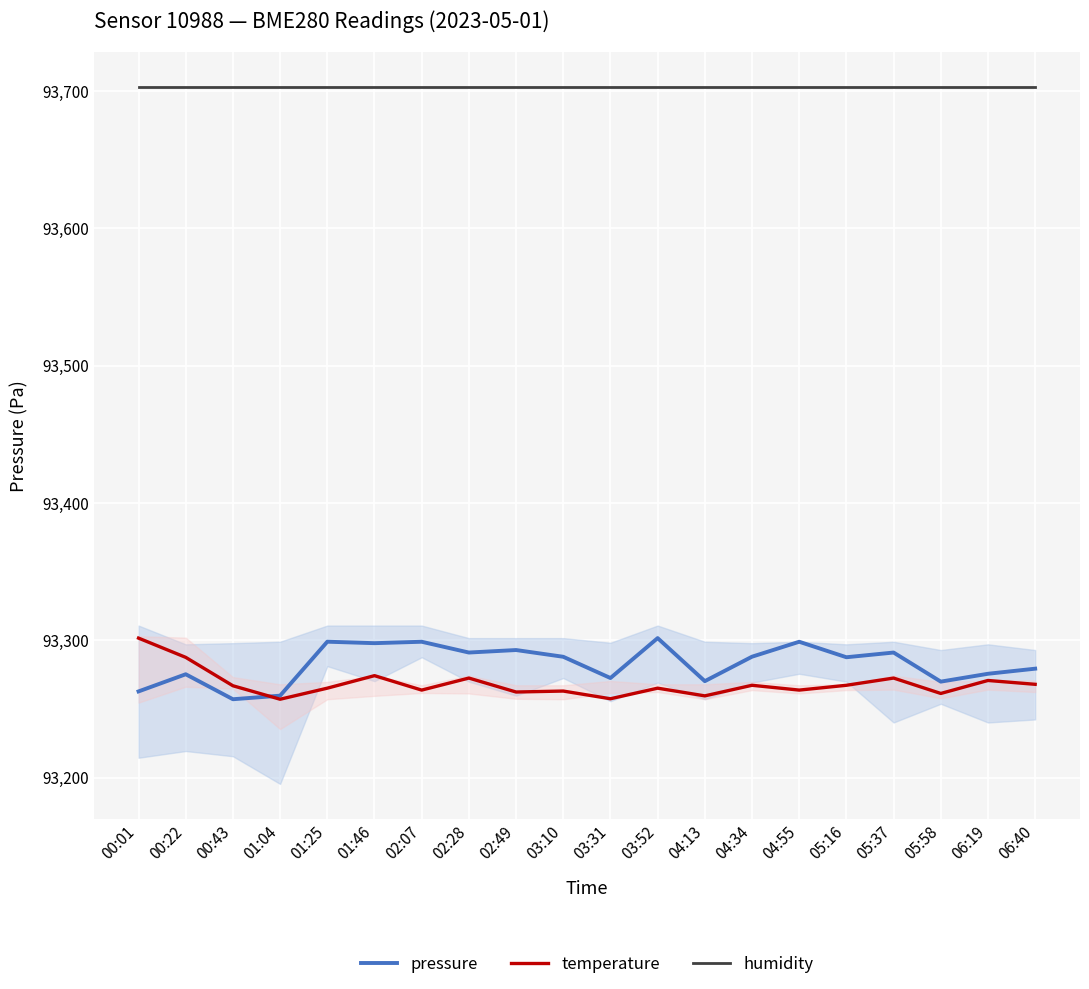

What is the difference between the highest and lowest values at 00:22?

427.3